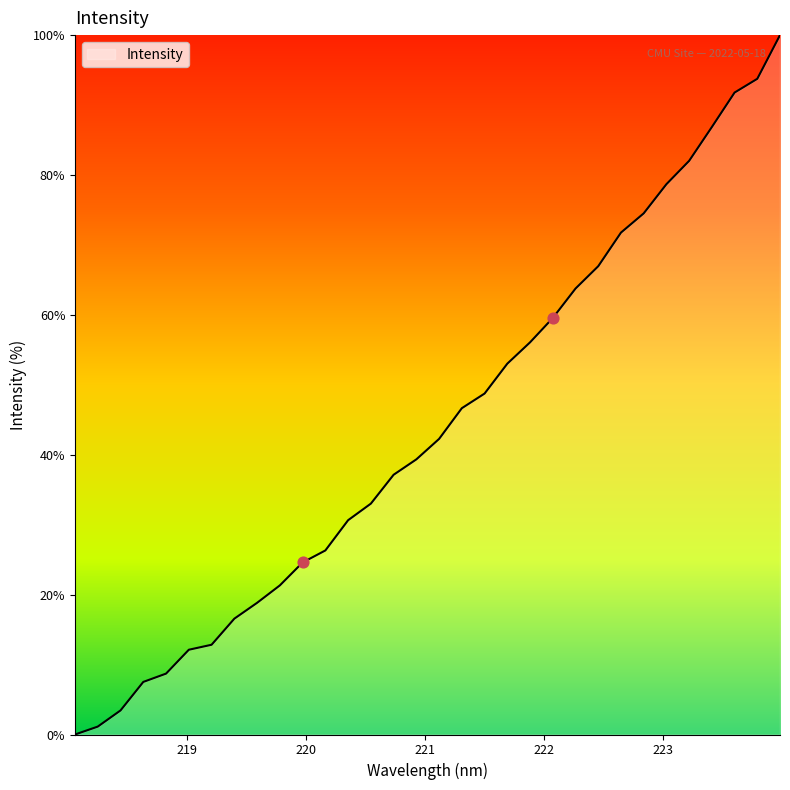

What is the difference between the maximum and minimum values?

100.0